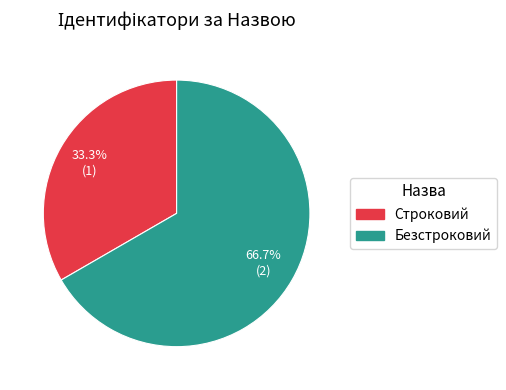

What percentage is the Строковий slice, to the nearest percent?

33%